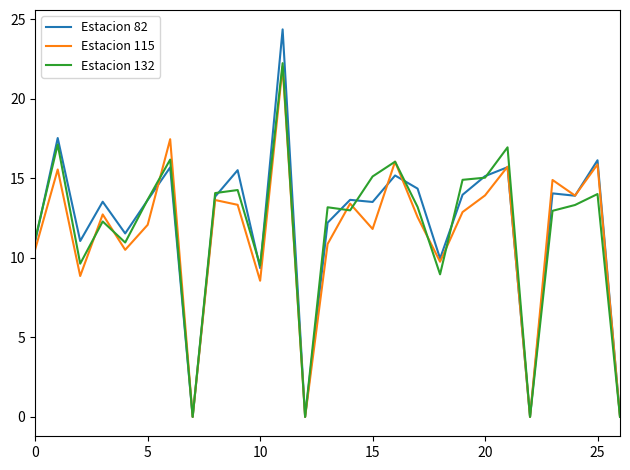

Which series has the largest range (max minus min)?

Estacion 82